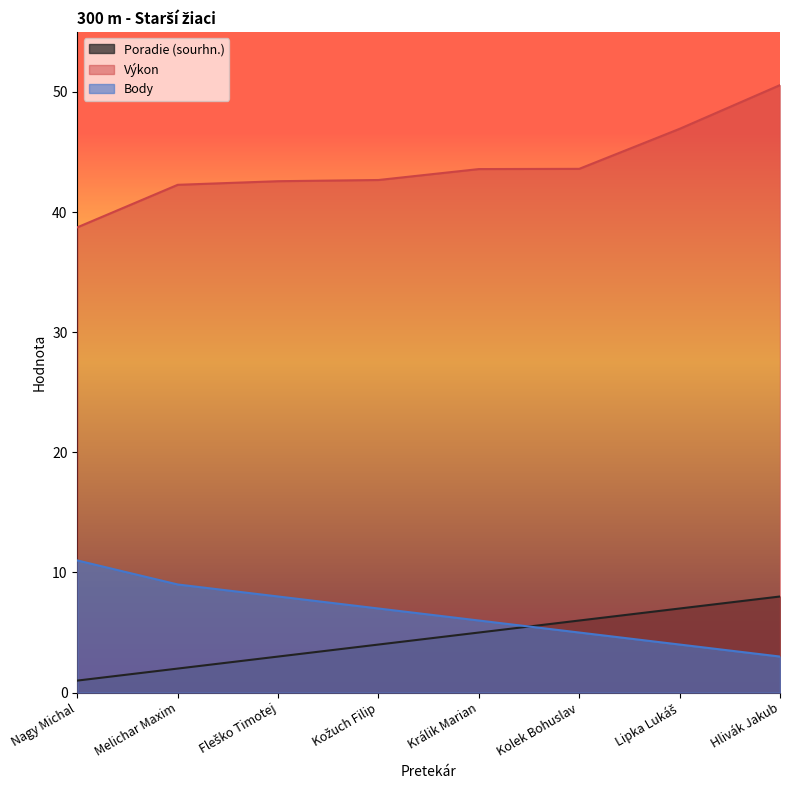

What position from the right is Králik Marian?

4